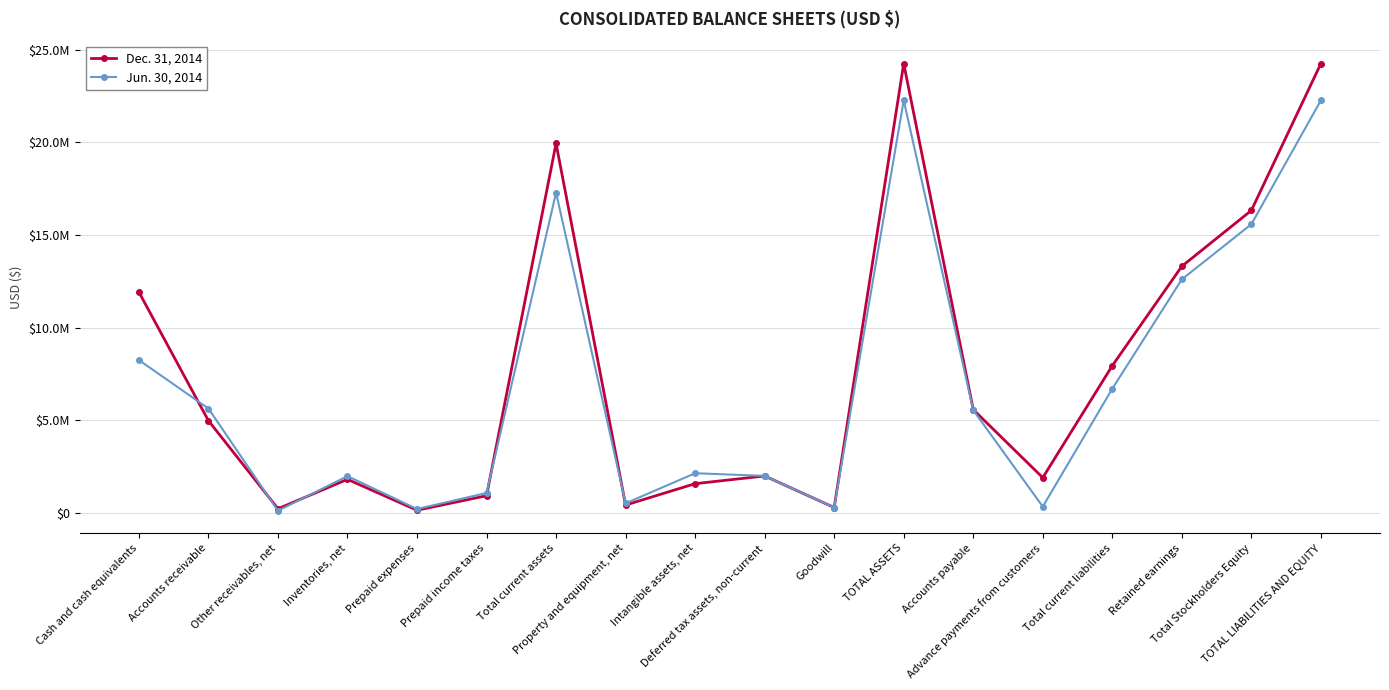

Is this an area chart (filled region under the line)?

No